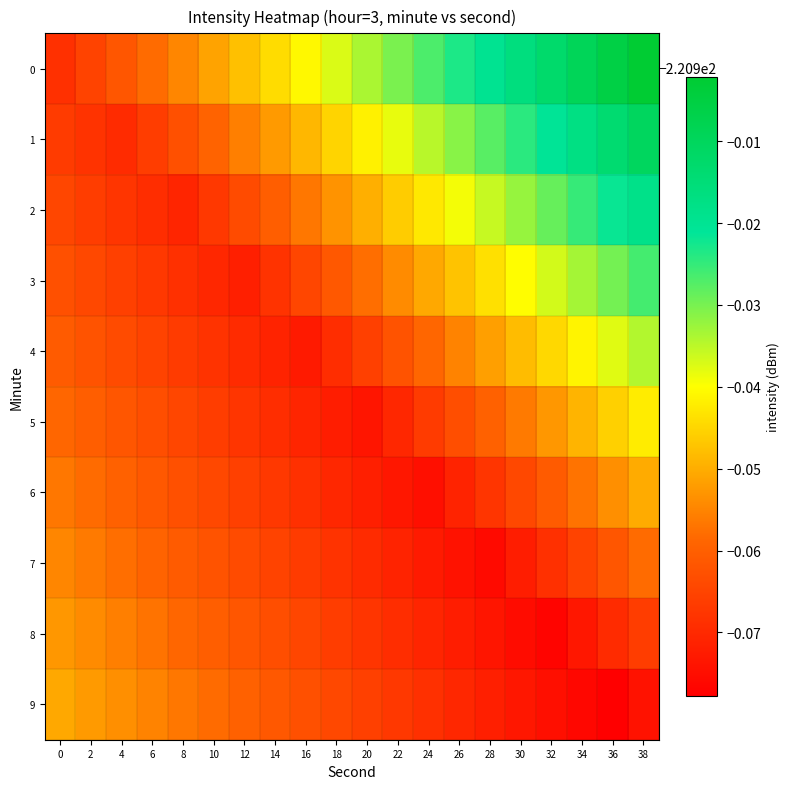

Which label corresponds to the largest value in the chart?

38